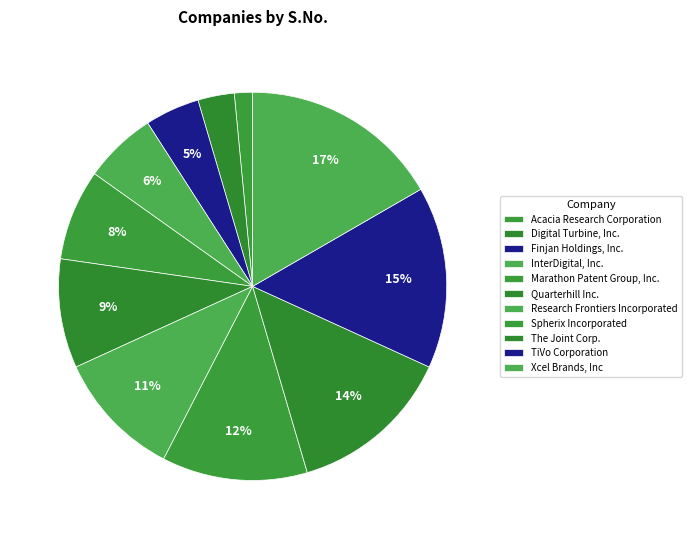

To the nearest percent, what percentage of the pie is Xcel Brands, Inc?

17%